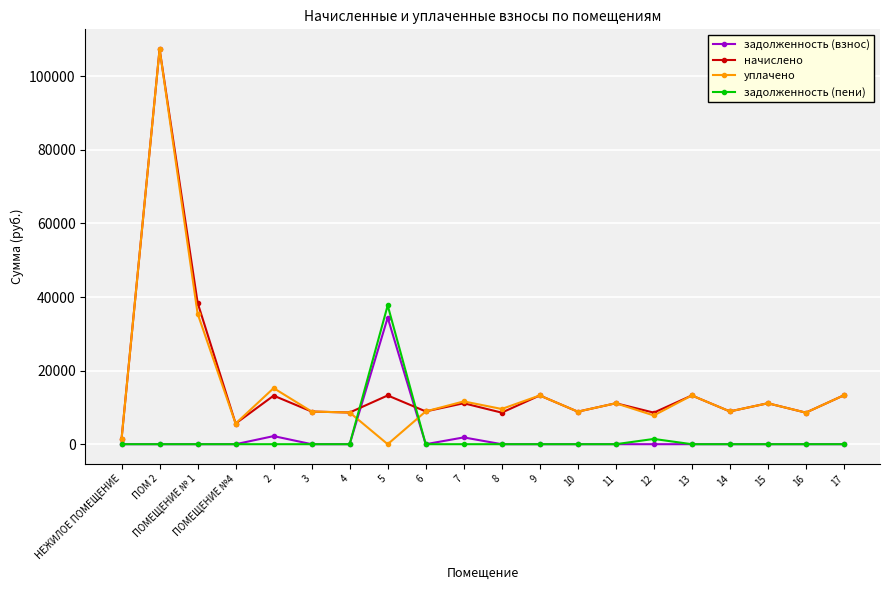

Count the number of data series in this chart.

4